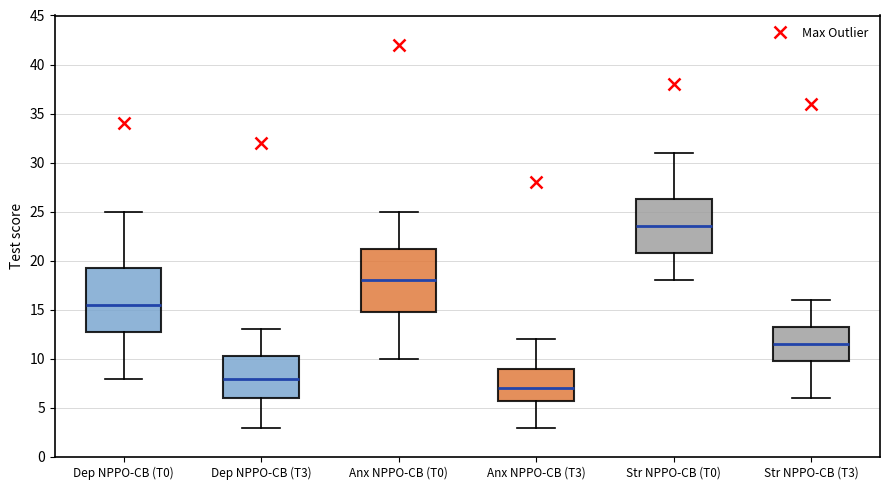

Reading left to right, read every box against the y-axis: the position of its median line, the range the box covers, and the ends of its whiskers. The values are not printed on the chart, so give them approximately, as read against the axis.

Dep NPPO-CB (T0): median 15.5, box 13.0 to 19.5, whiskers 8.0 to 25.0
Dep NPPO-CB (T3): median 8.0, box 6.0 to 10.5, whiskers 3.0 to 13.0
Anx NPPO-CB (T0): median 18.0, box 15.0 to 21.5, whiskers 10.0 to 25.0
Anx NPPO-CB (T3): median 7.0, box 6.0 to 9.0, whiskers 3.0 to 12.0
Str NPPO-CB (T0): median 23.5, box 21.0 to 26.5, whiskers 18.0 to 31.0
Str NPPO-CB (T3): median 11.5, box 10.0 to 13.5, whiskers 6.0 to 16.0